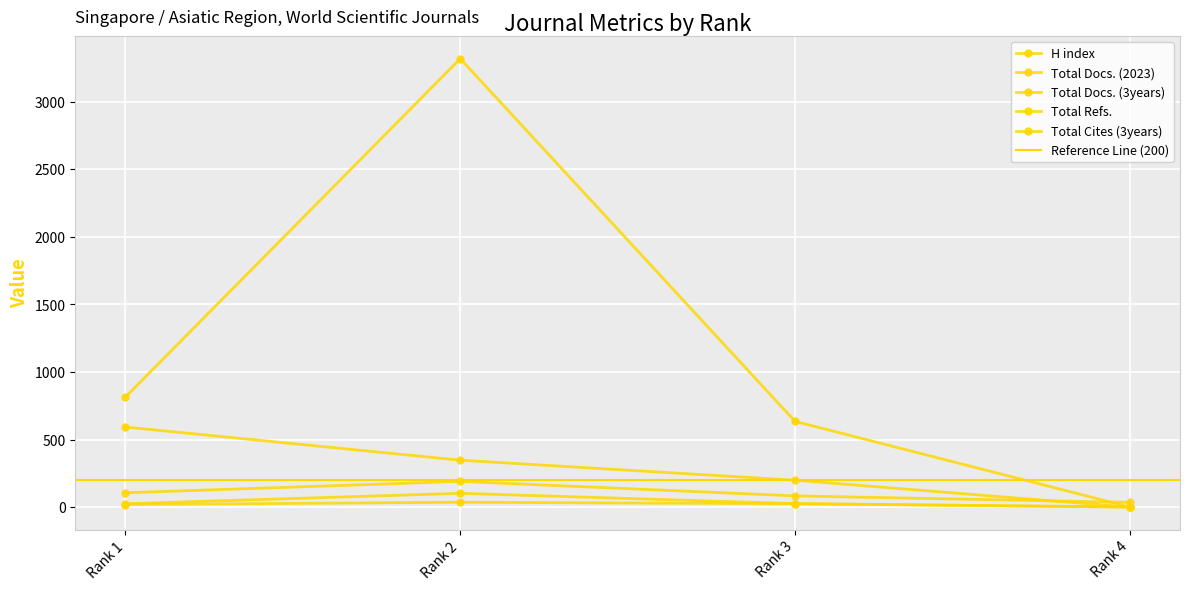

True or false: Total Docs. (3years) and Total Docs. (2023) intersect in this chart.

False